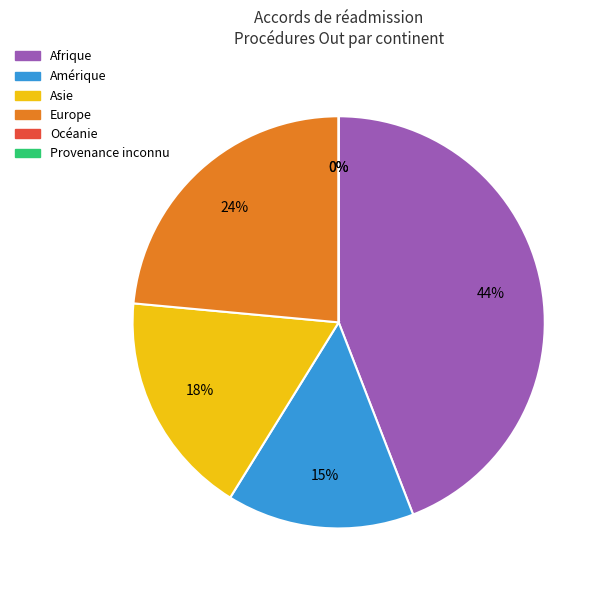

To the nearest percent, what is the average slice percentage?

17%